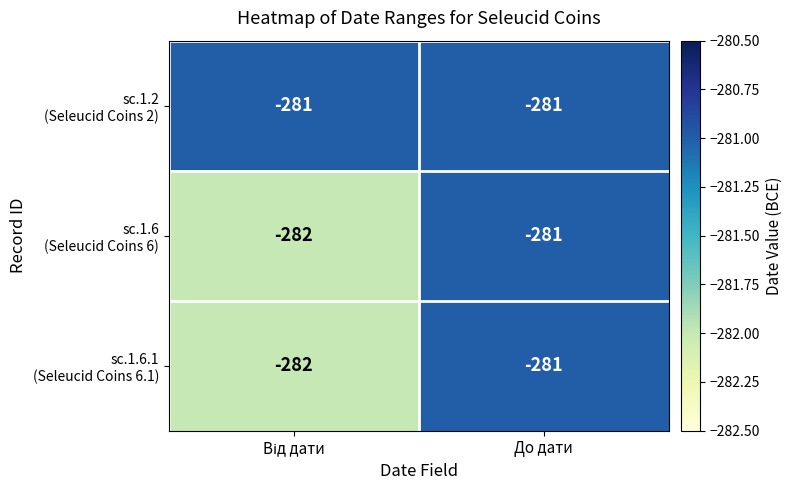

At which category is the sum across all series the highest?

До дати